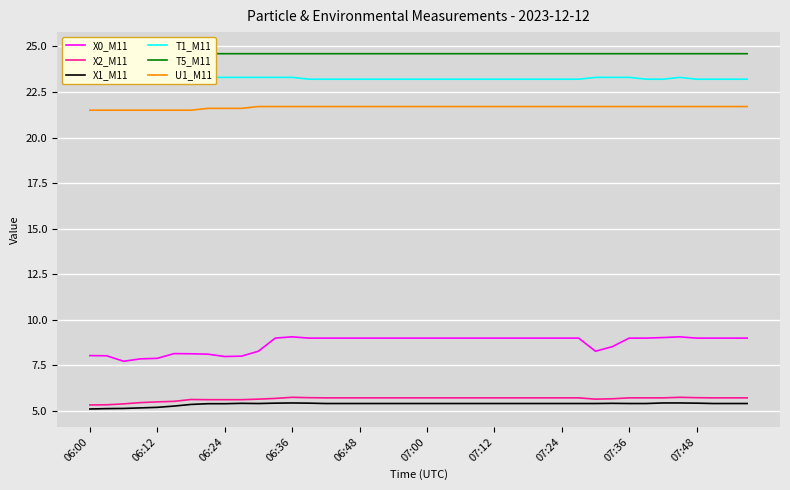

True or false: X2_M11 has a value of 7.5 at 06:48.

False